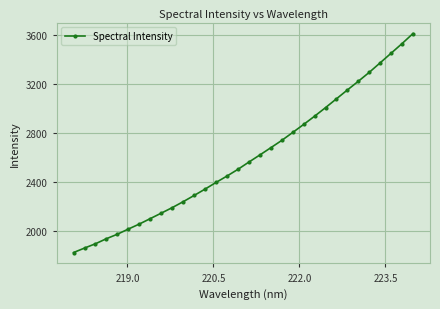

Is this an area chart (filled region under the line)?

No